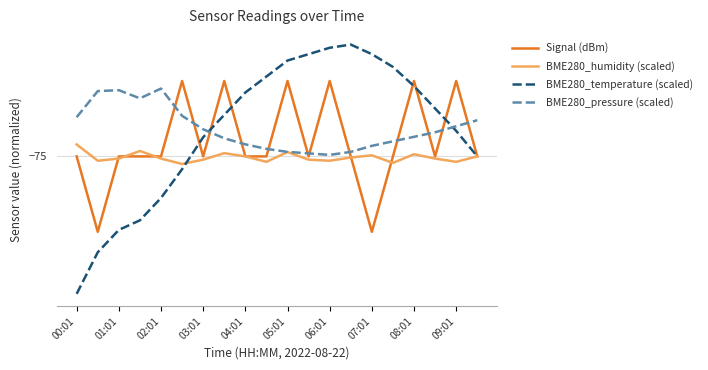

What are all the series names shown in the legend?

Signal (dBm), BME280_humidity (scaled), BME280_temperature (scaled), BME280_pressure (scaled)